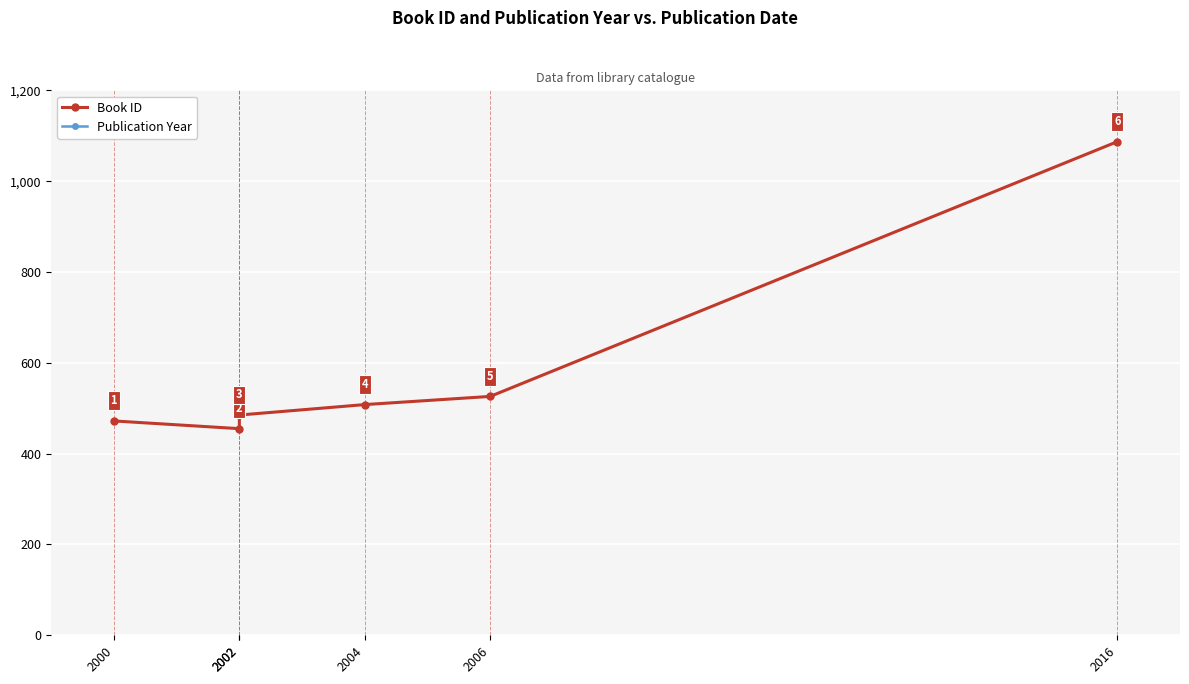

True or false: Book ID and Publication Year intersect in this chart.

False